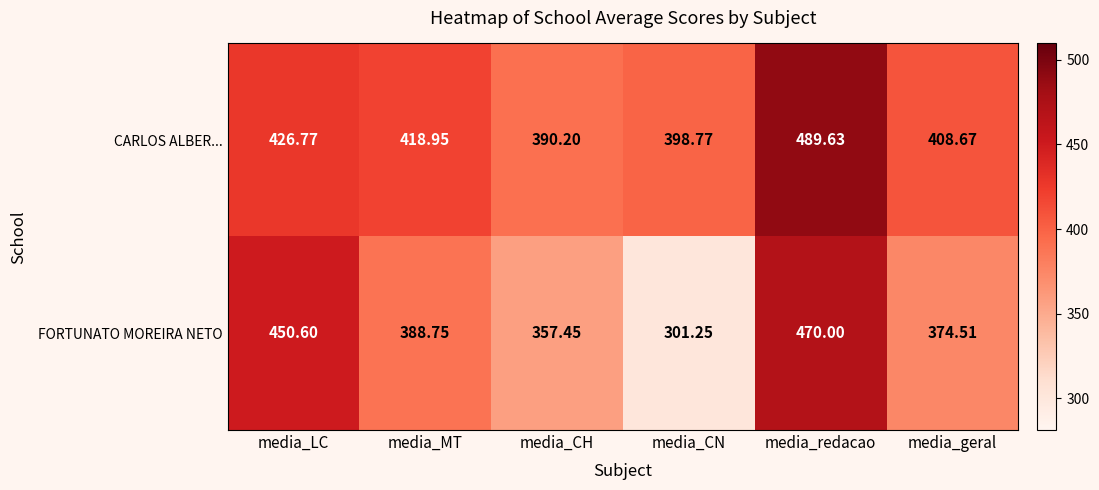

Which category has the lowest value in the CARLOS ALBER... series?

media_CH